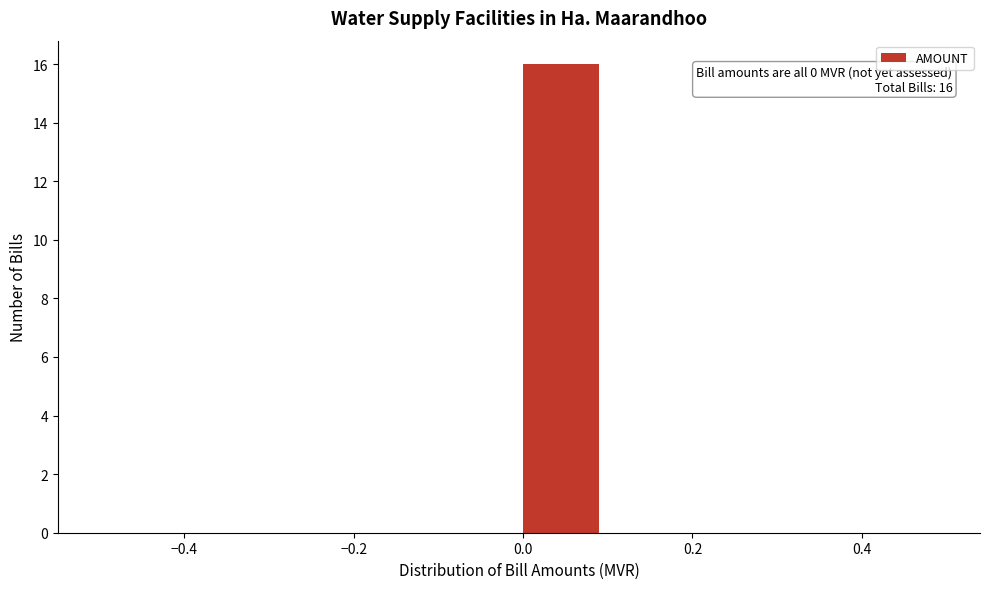

Which range on the x-axis has the tallest bar?

0.0 to 0.1